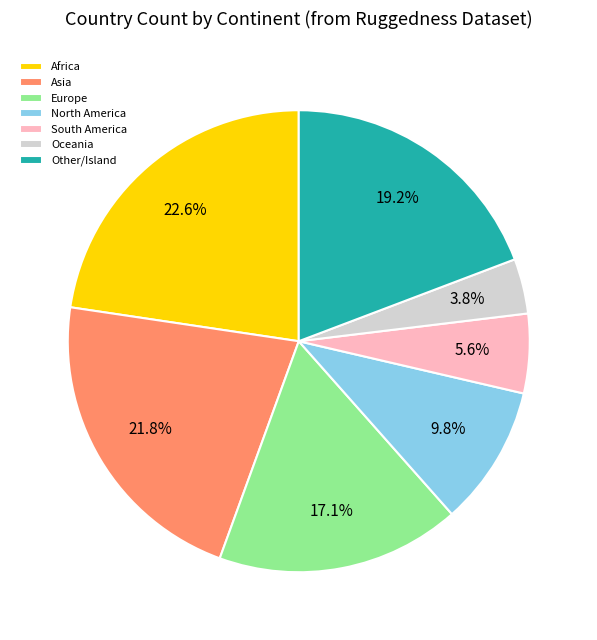

True or false: North America accounts for 1% of the total.

False